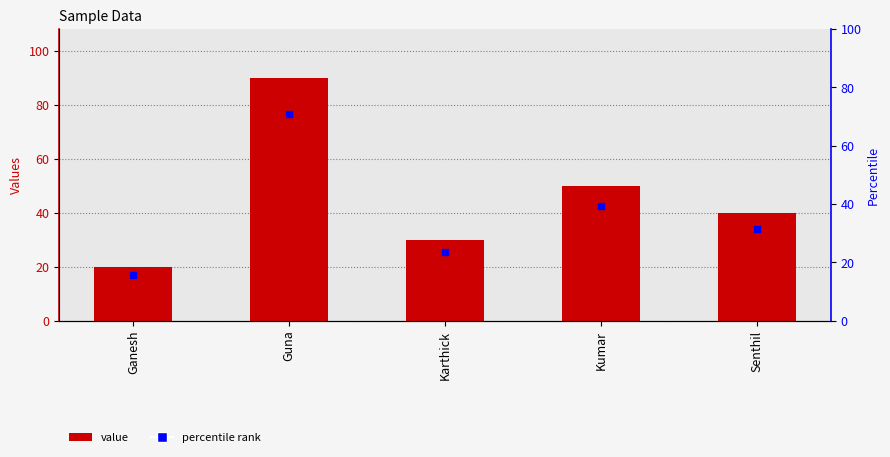

Does the chart contain stacked bars?

No